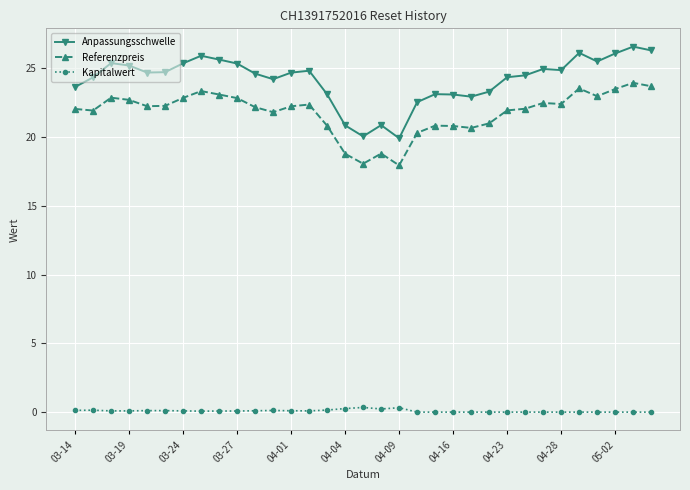

What is the value of the Anpassungsschwelle point at the 3rd from the left?

25.4